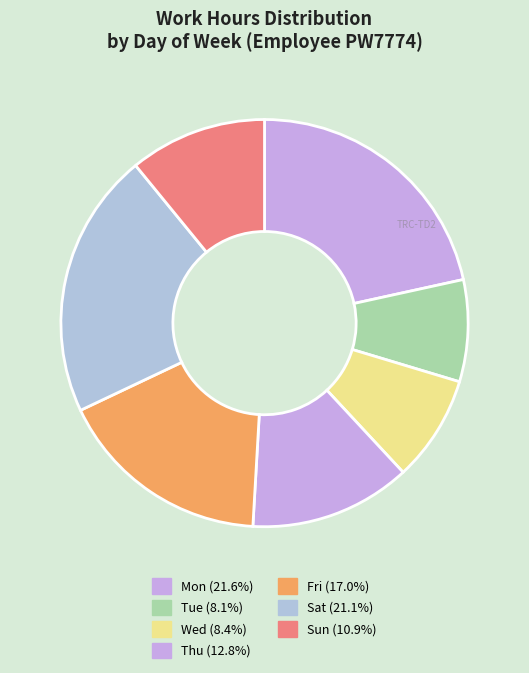

How many slices are in this pie chart?

7